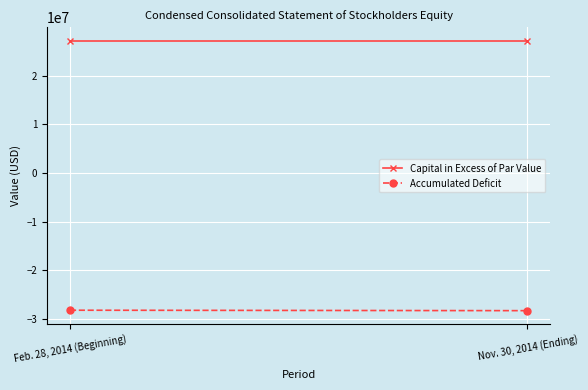

How many lines are shown in the chart?

2